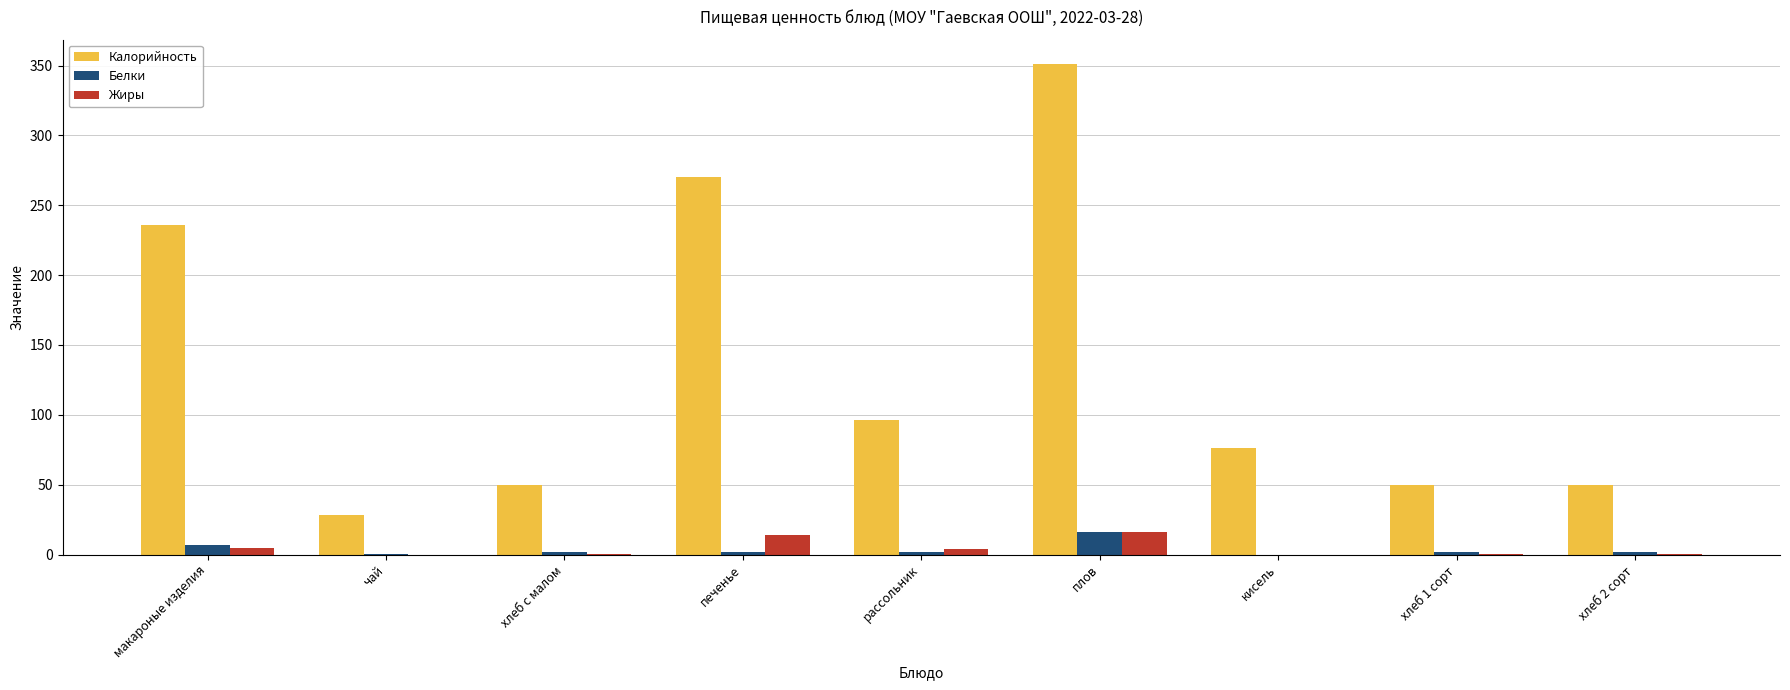

At which label does Белки reach its peak?

плов